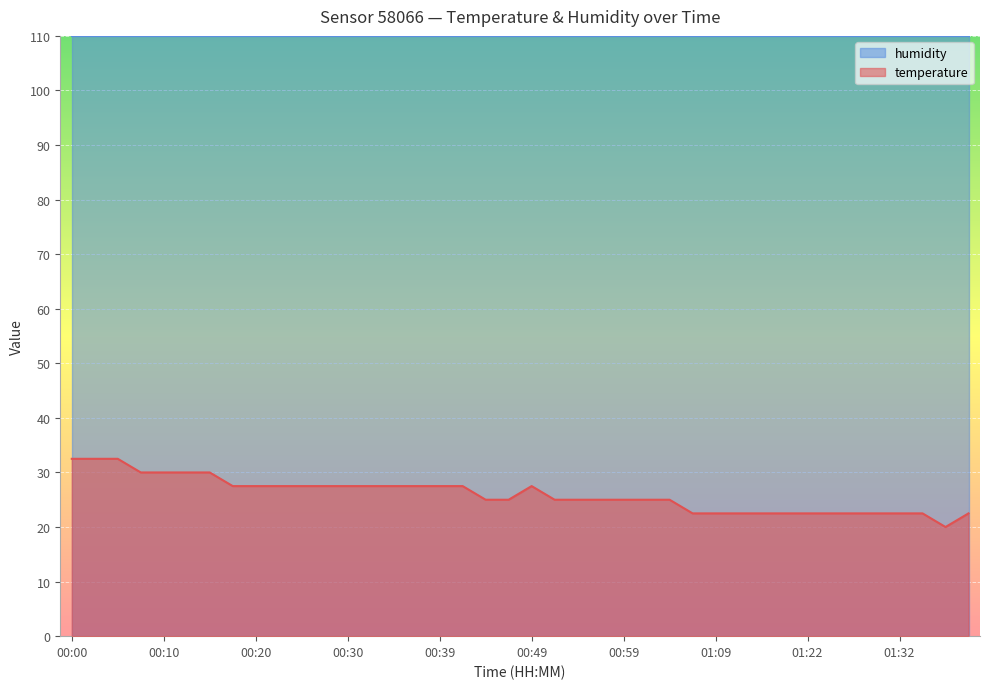

Read the value at 00:47.

25.0